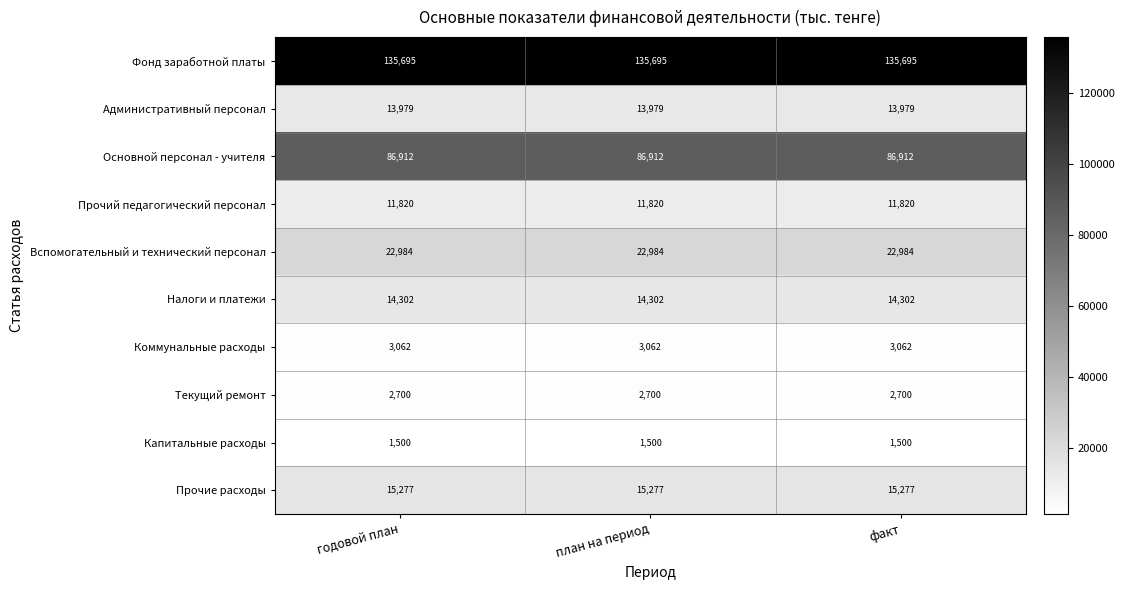

What is the maximum value shown in the chart?

135695